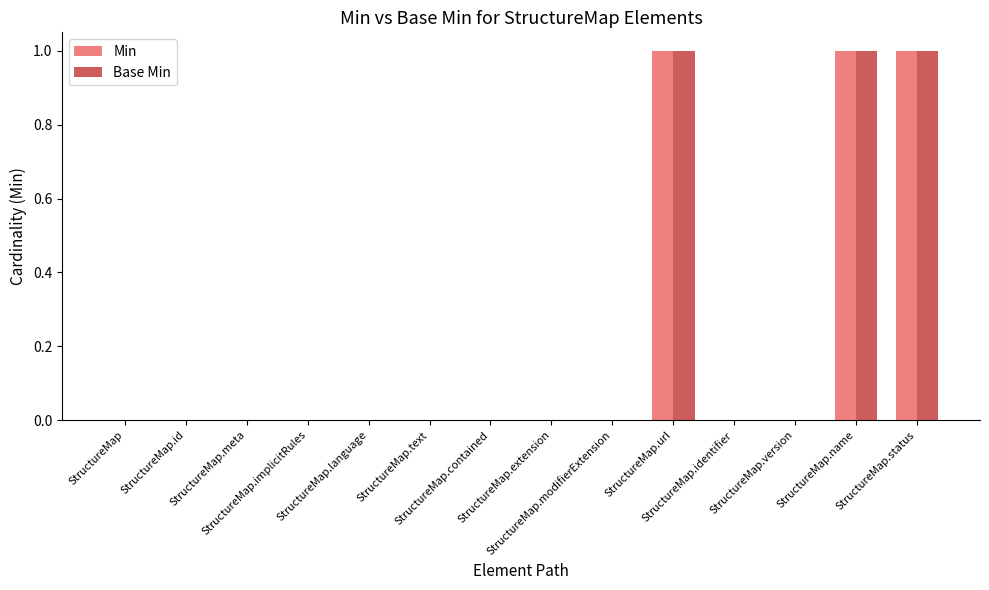

Reading left to right, list all the values displayed in this chart.

Min: StructureMap=0	StructureMap.id=0	StructureMap.meta=0	StructureMap.implicitRules=0	StructureMap.language=0	StructureMap.text=0	StructureMap.contained=0	StructureMap.extension=0	StructureMap.modifierExtension=0	StructureMap.url=1	StructureMap.identifier=0	StructureMap.version=0	StructureMap.name=1	StructureMap.status=1
Base Min: StructureMap=0	StructureMap.id=0	StructureMap.meta=0	StructureMap.implicitRules=0	StructureMap.language=0	StructureMap.text=0	StructureMap.contained=0	StructureMap.extension=0	StructureMap.modifierExtension=0	StructureMap.url=1	StructureMap.identifier=0	StructureMap.version=0	StructureMap.name=1	StructureMap.status=1